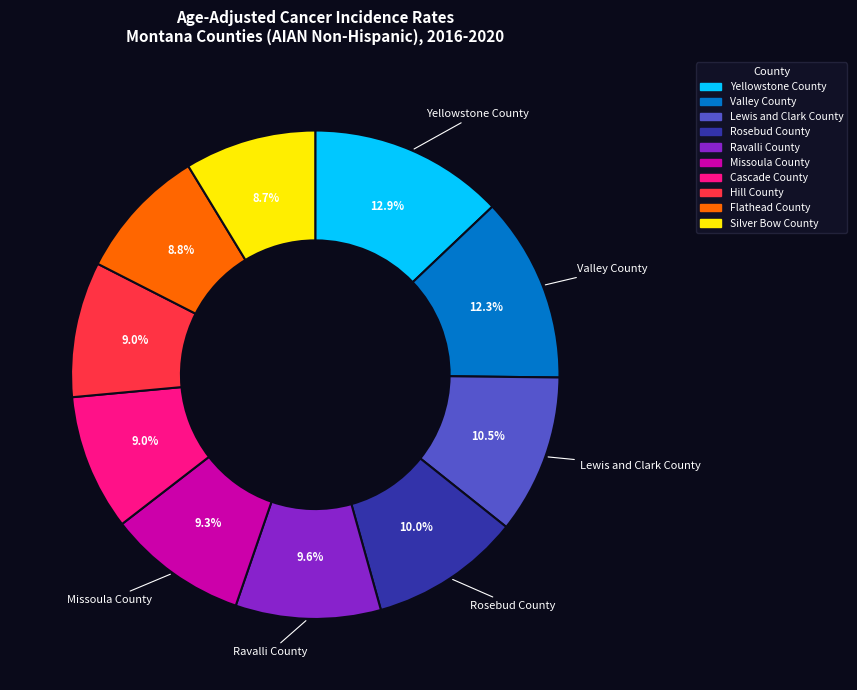

True or false: Yellowstone County accounts for 13% of the total.

True